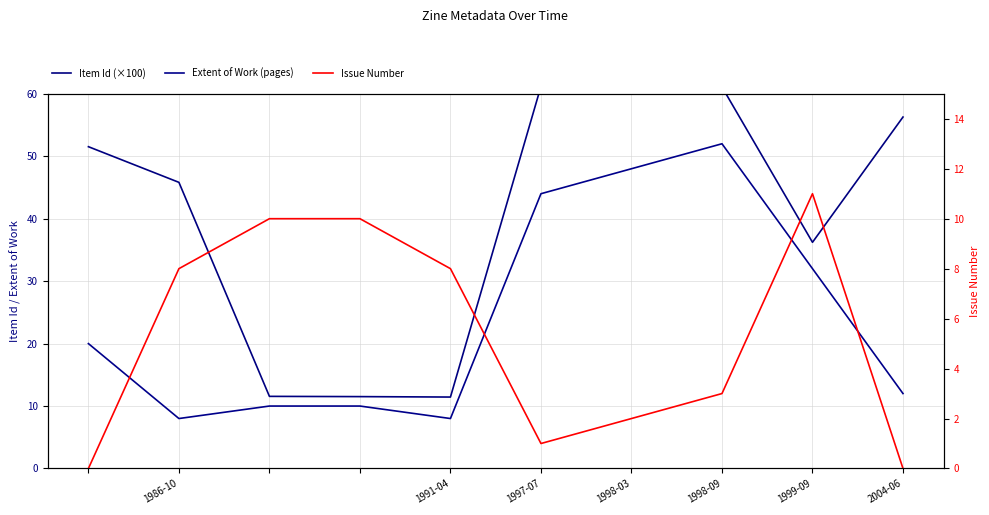

How many lines are shown in the chart?

3